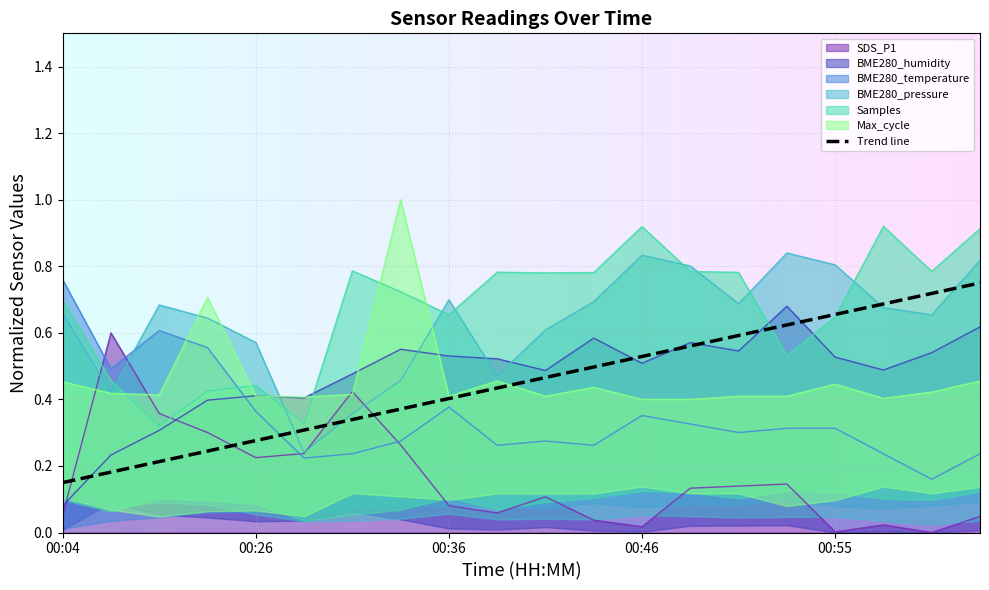

What is the difference between the maximum and minimum values in the BME280_temperature series?

0.6